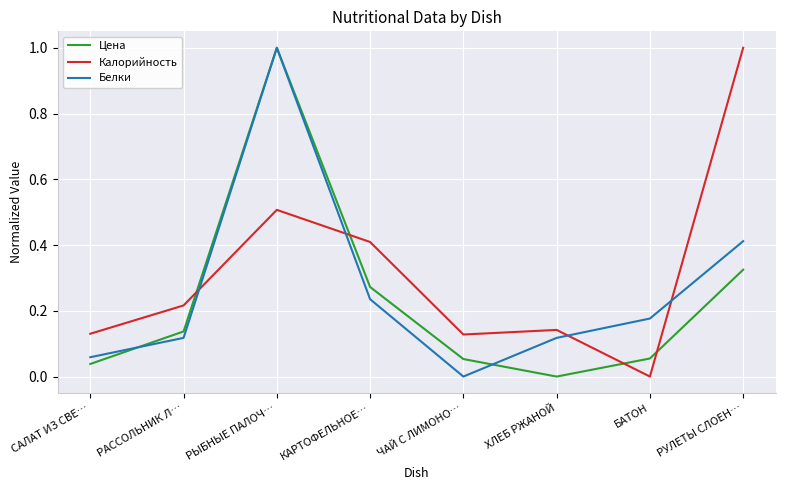

Is the value of Белки at РАССОЛЬНИК Л… greater than the value of Калорийность at ЧАЙ С ЛИМОНО…?

No